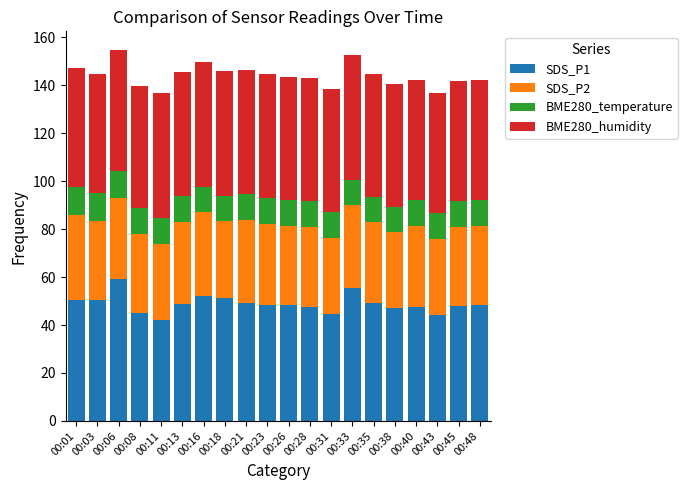

What is the maximum value for SDS_P1?

59.0